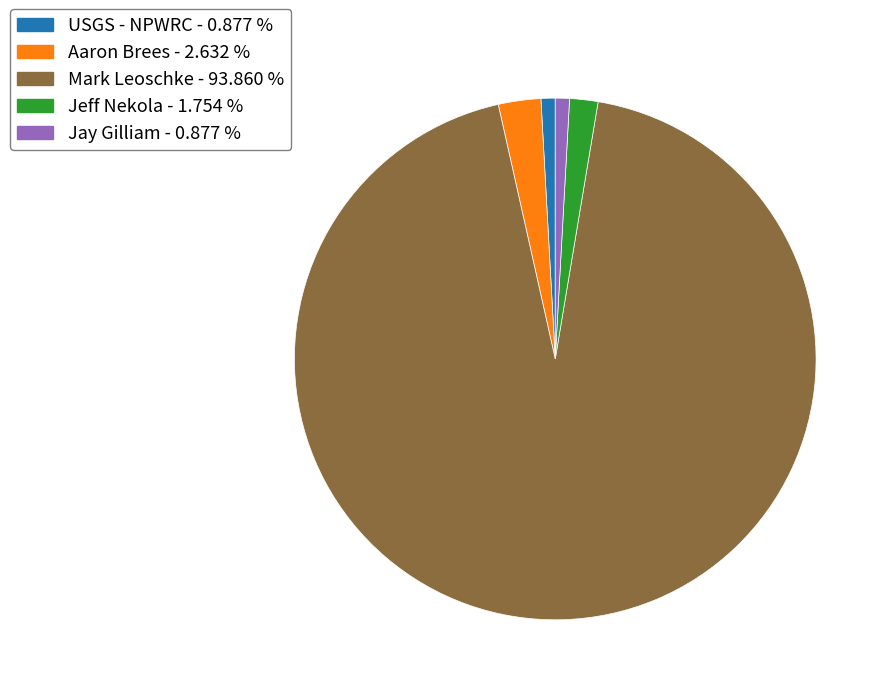

Do Aaron Brees and Jay Gilliam together represent more than half of the pie?

No